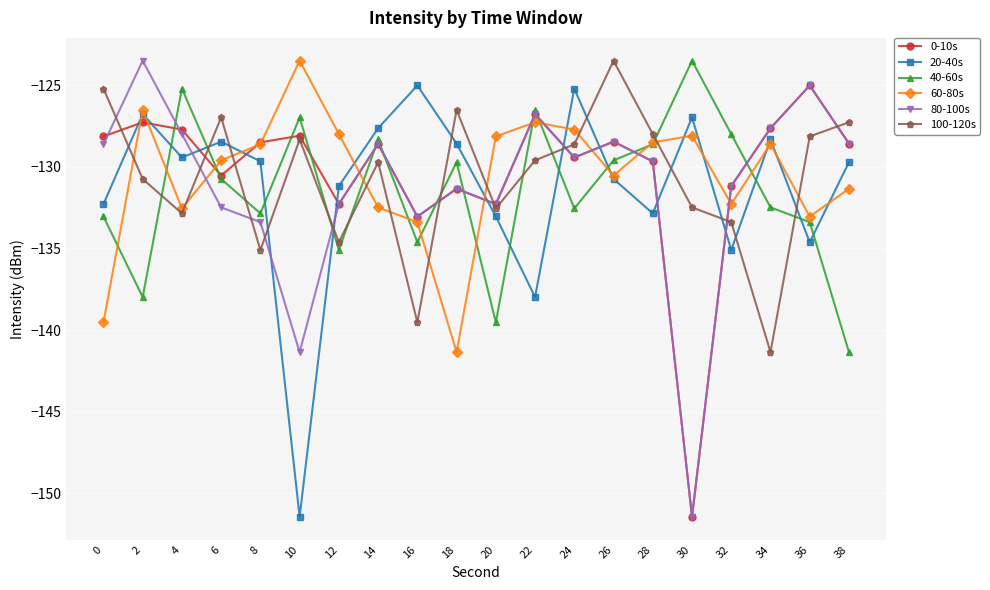

What is the average value of the 100-120s series?

-130.7